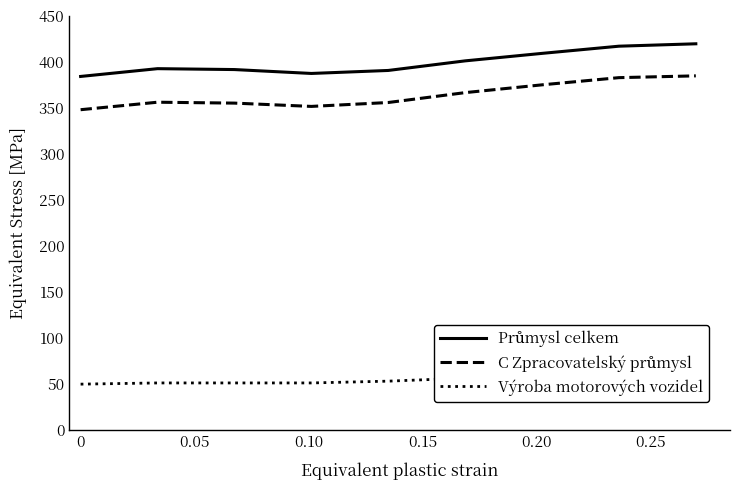

Reading left to right, transcribe all the data shown in this chart.

Průmysl celkem: 384.5	393.0	392.0	387.8	391.0	401.4	409.6	417.4	420.0
C Zpracovatelský průmysl: 348.3	356.5	355.5	351.9	356.2	366.9	375.4	383.2	385.1
Výroba motorových vozidel: 50.0	51.3	51.3	51.3	53.3	56.5	59.4	62.4	63.7